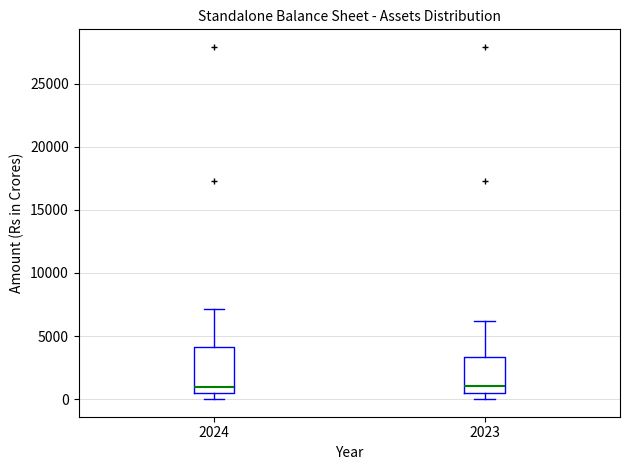

Where is the lower edge of the box at x = 2023 on the y-axis? The values are not printed on the chart, so give them approximately, as read against the axis.

500